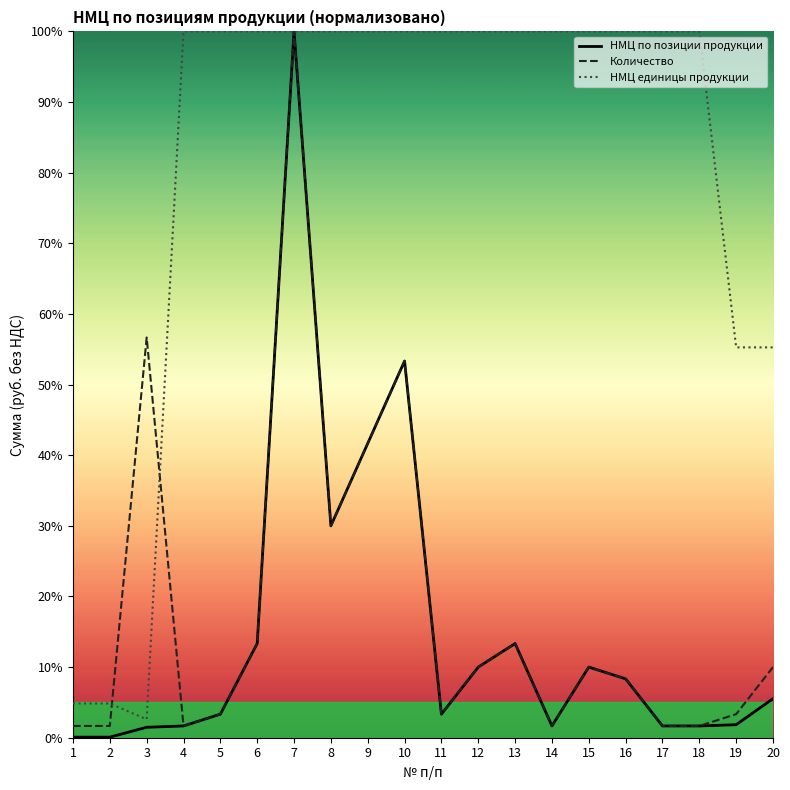

At which category does Количество reach its first local peak?

3